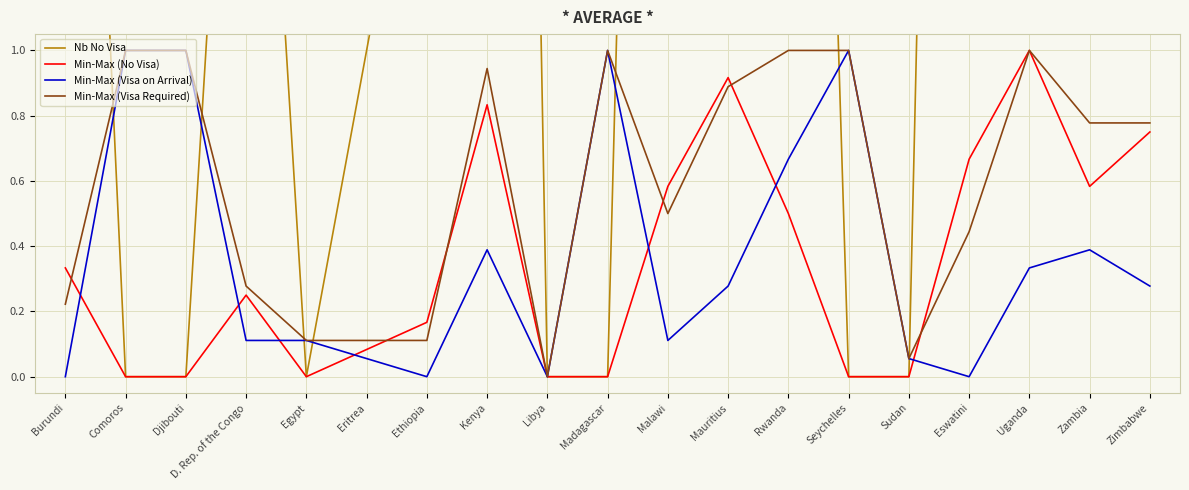

What is the label of the 17th point from the left?

Uganda